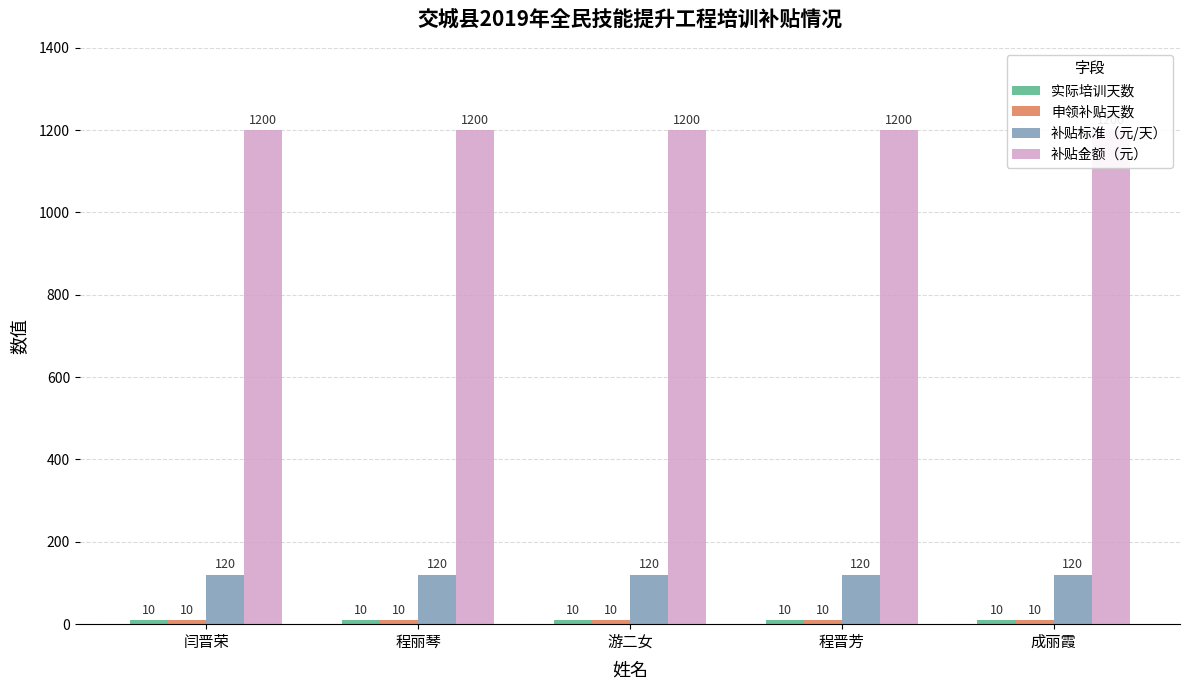

At which category does the chart reach its minimum across all series?

闫晋荣